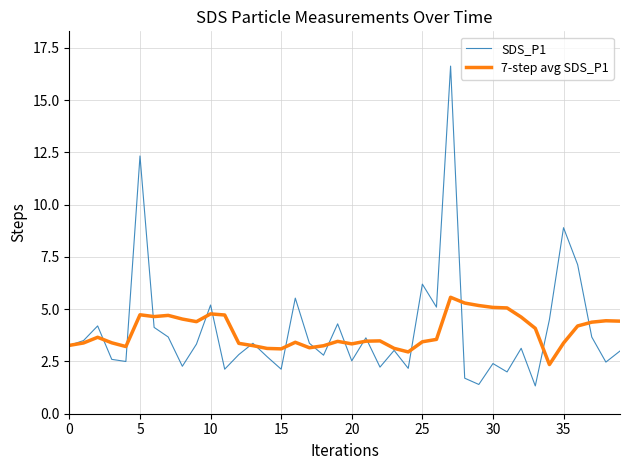

What is the average value of the 7-step avg SDS_P1 series?

3.9